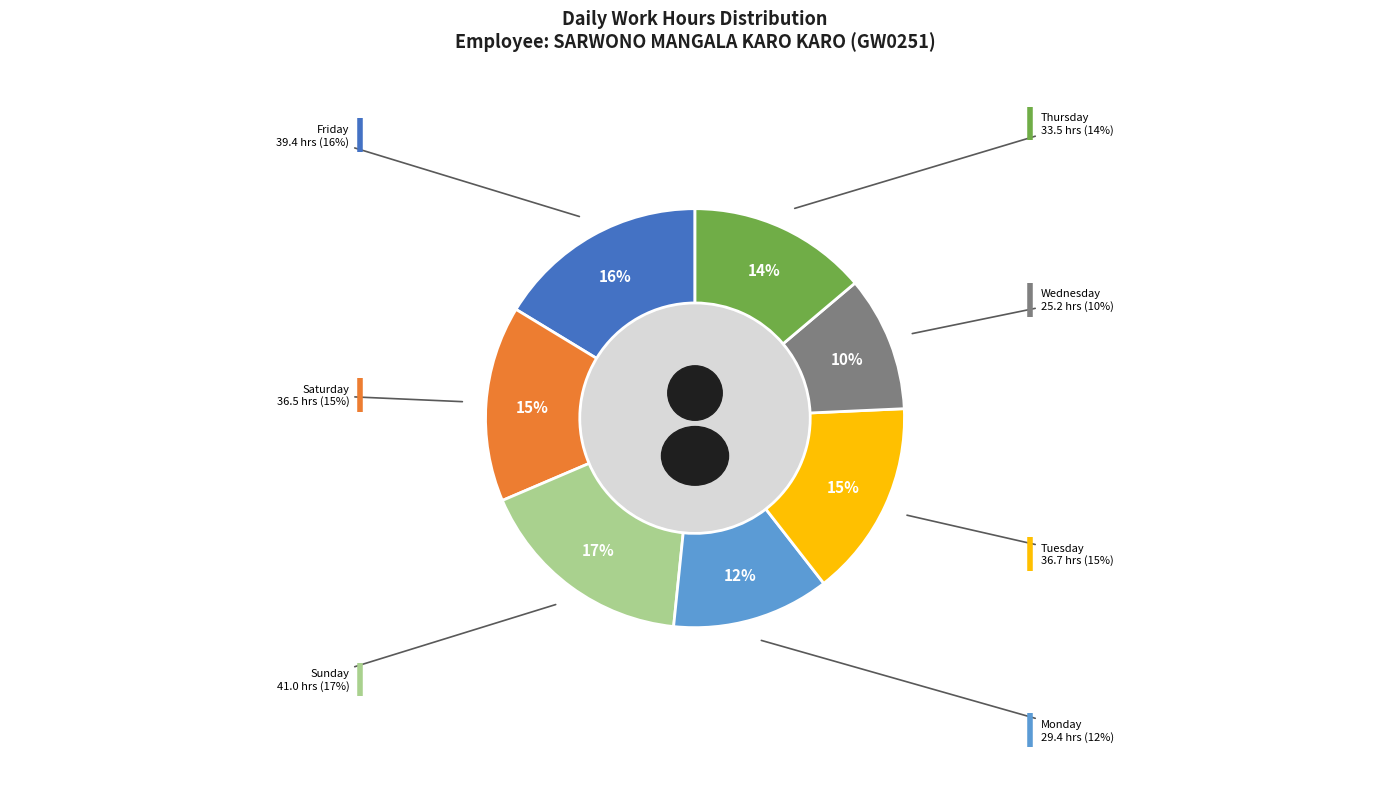

The 5-Thu slice represents 12% of the pie. True or false?

False